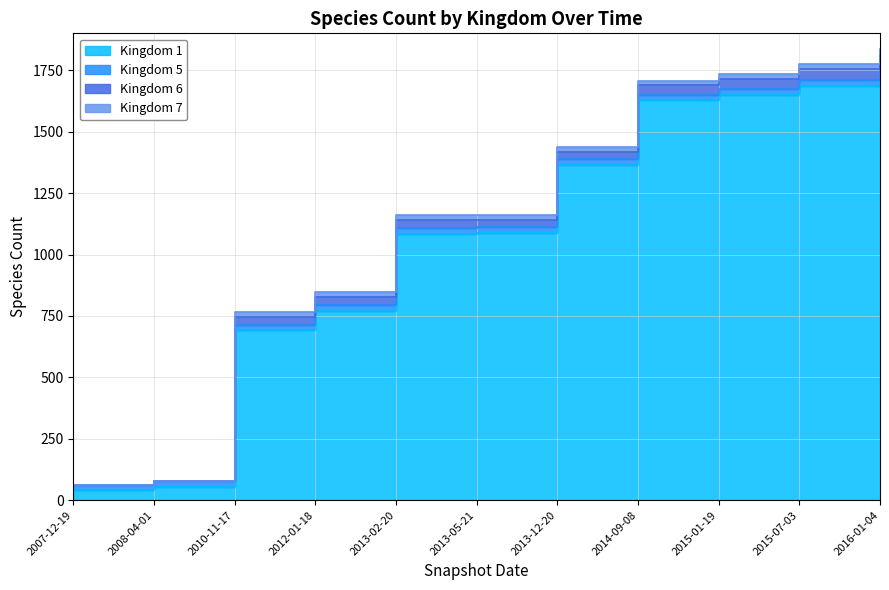

Which category has the lowest value in the Kingdom 5 series?

2007-12-19